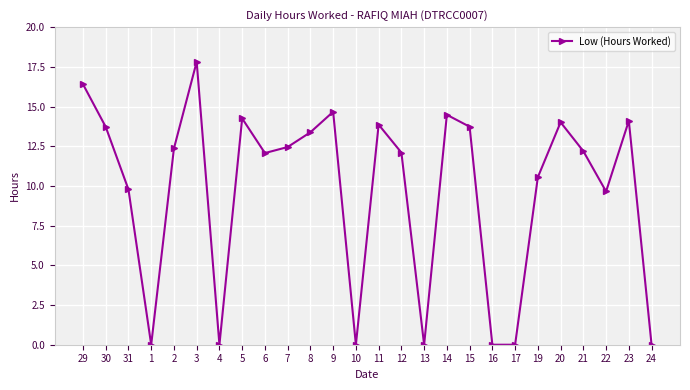

True or false: the data shows 10.5 at 1.

False